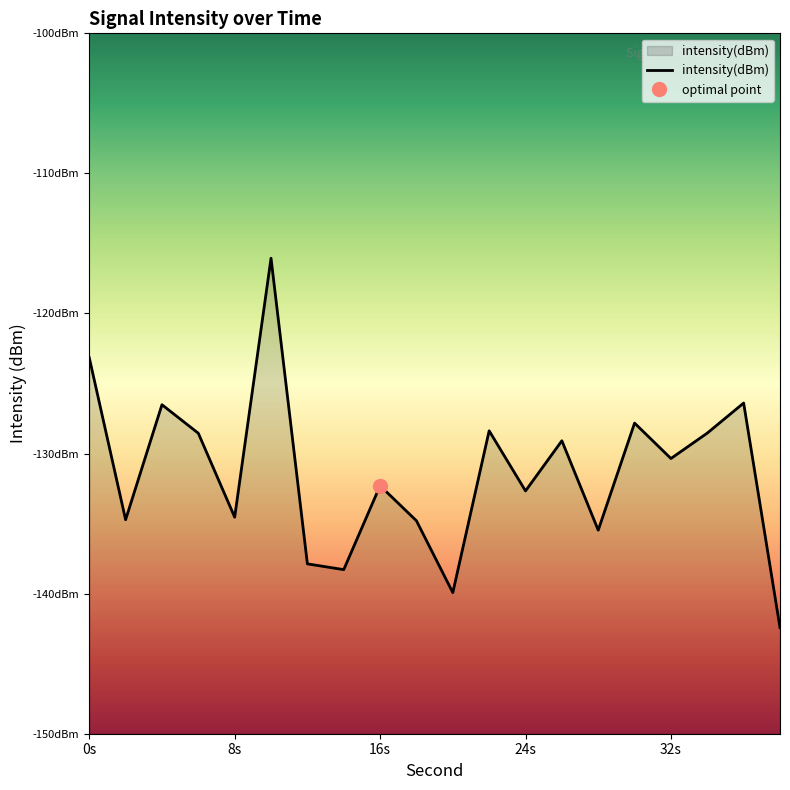

What is the value of the 19th point from the left?

-126.4